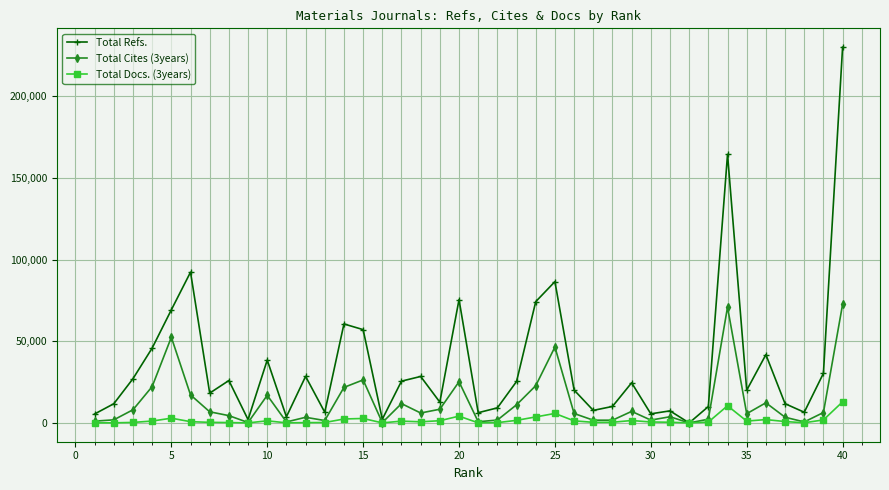

Rank the series by their average value, from lowest to highest.

Total Docs. (3years), Total Cites (3years), Total Refs.